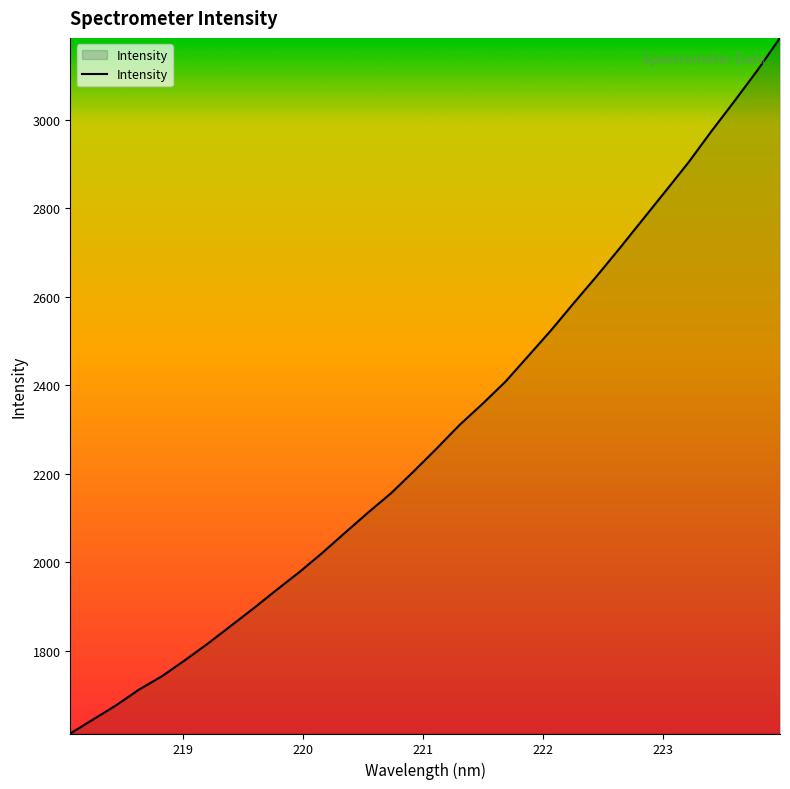

How many values are below 2257?

16